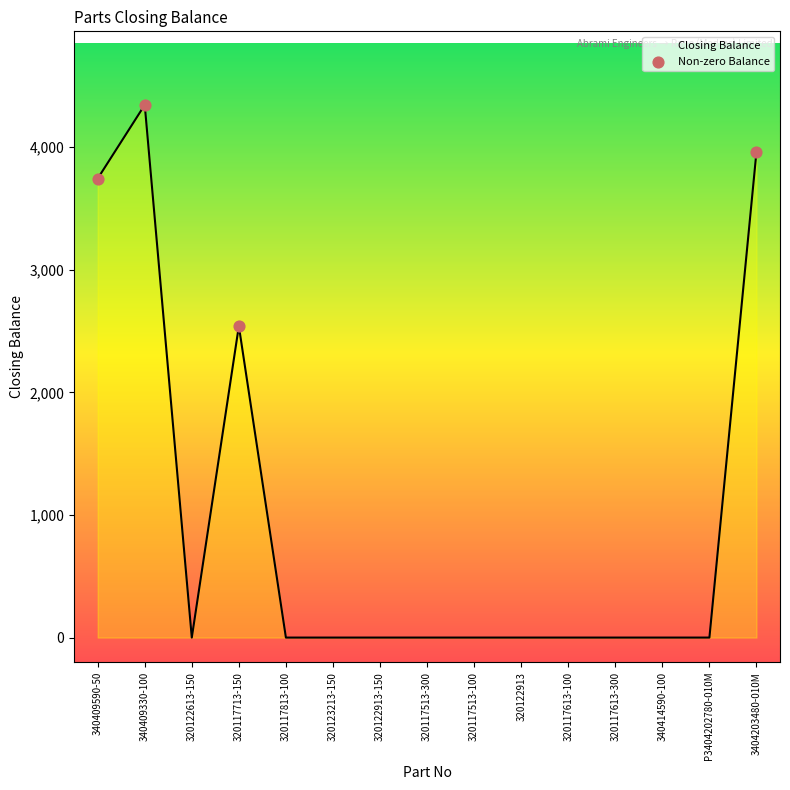

Which has a higher value, 340409590-50 or 320122913?

340409590-50